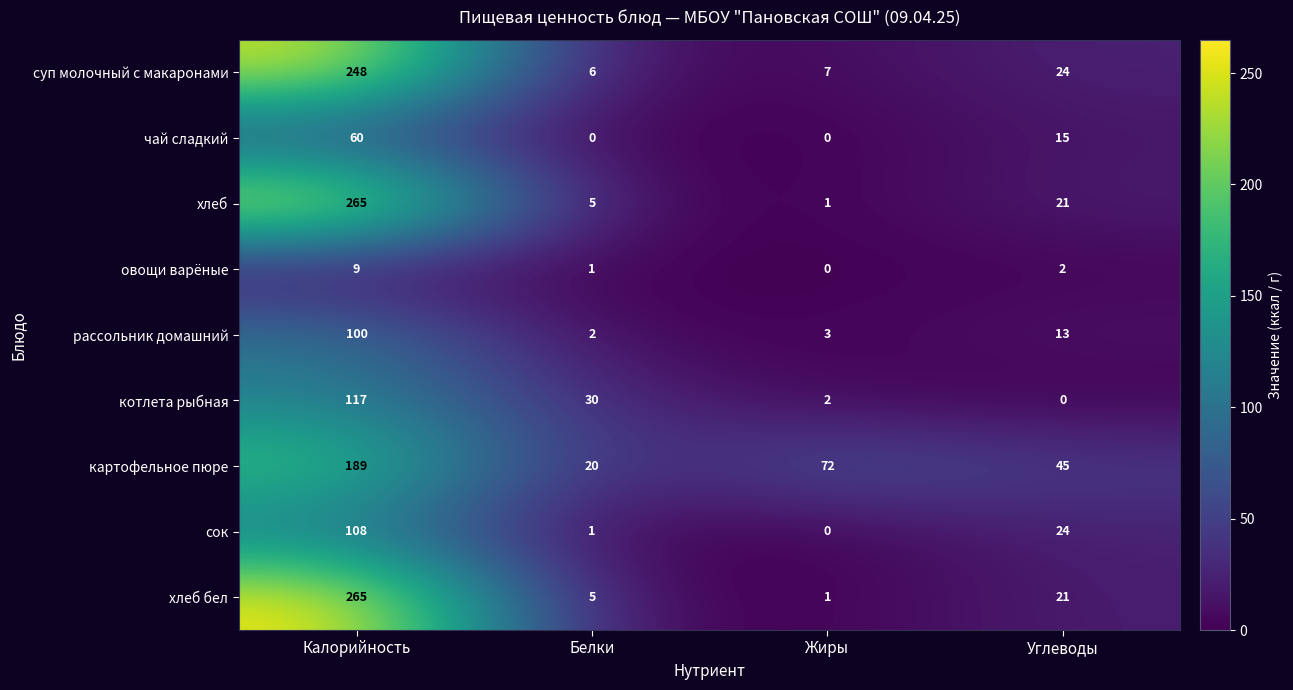

What is the sum of all суп молочный с макаронами values?

285